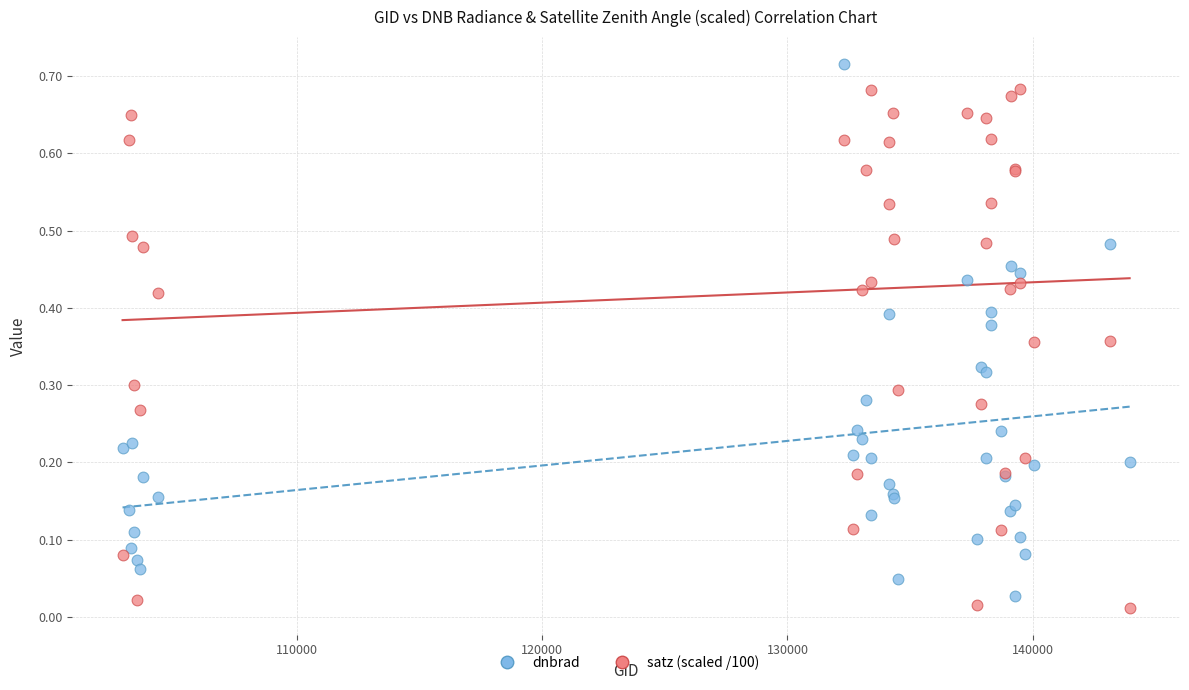

Which series reaches the maximum Y coordinate?

dnbrad